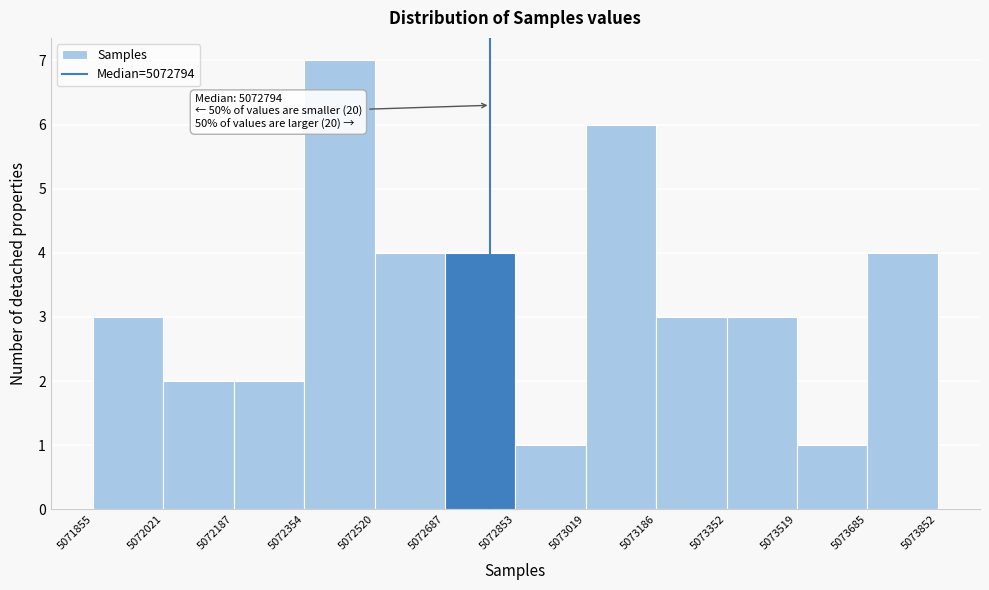

Over which range of the x-axis is the bar tallest?

5072354 to 5072520